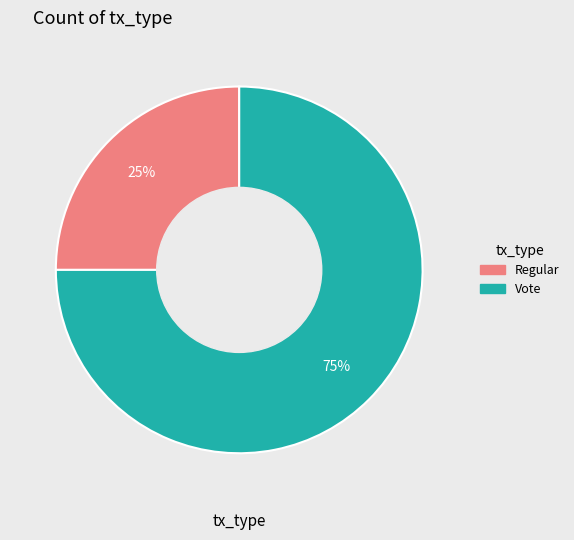

Do Vote and Regular together represent more than half of the pie?

Yes